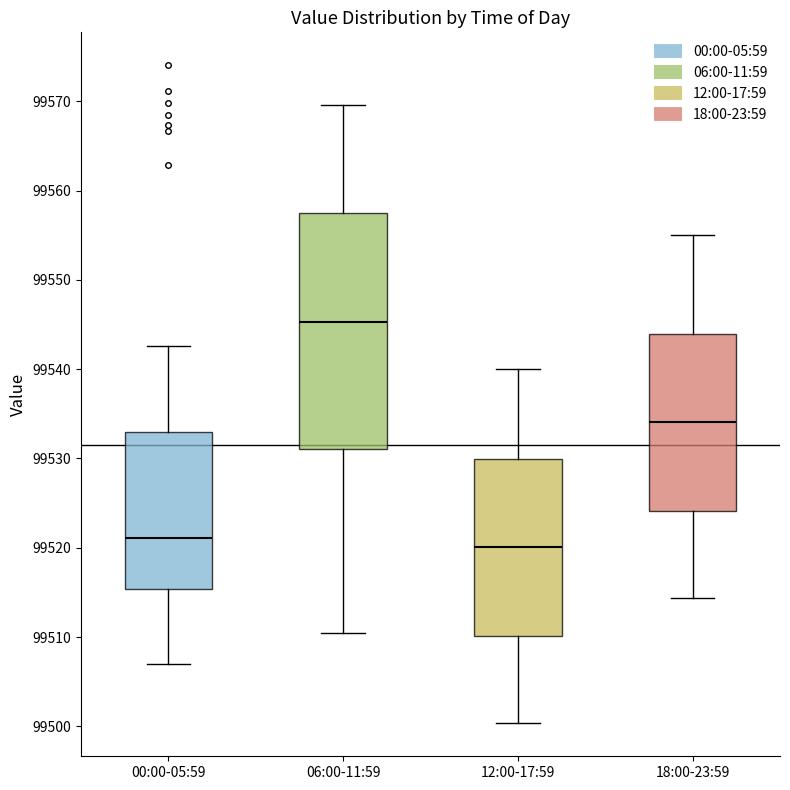

Where does the median line of the box for 06:00-11:59 sit on the y-axis? The values are not printed on the chart, so give them approximately, as read against the axis.

99545